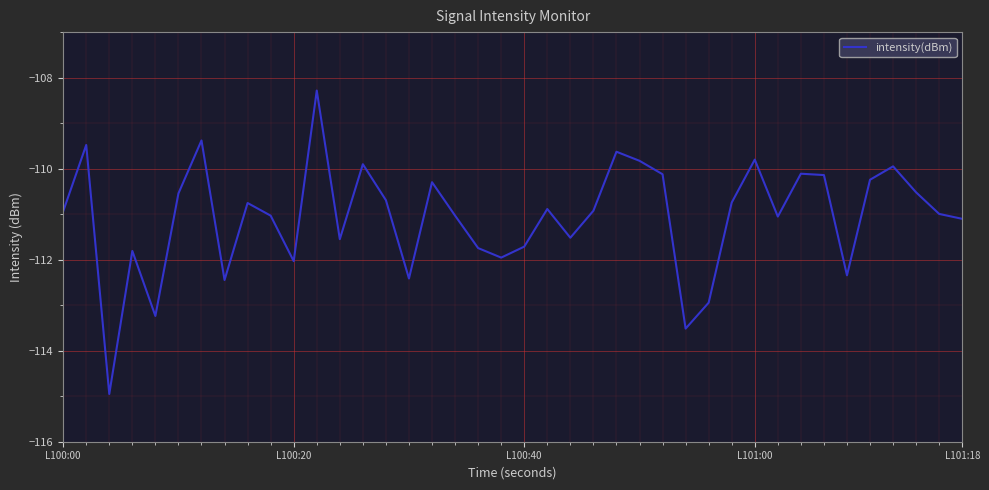

What is the minimum value shown in the chart?

-115.0